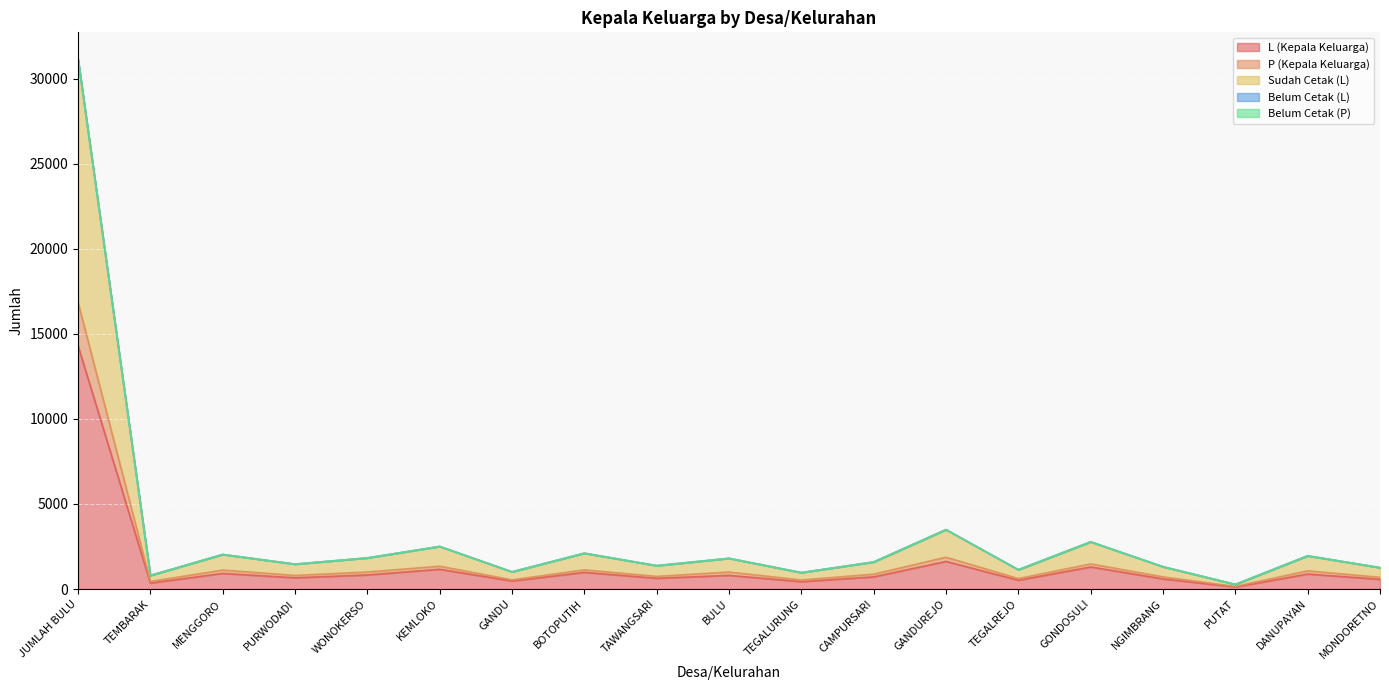

At which label does L (Kepala Keluarga) reach its peak?

JUMLAH BULU